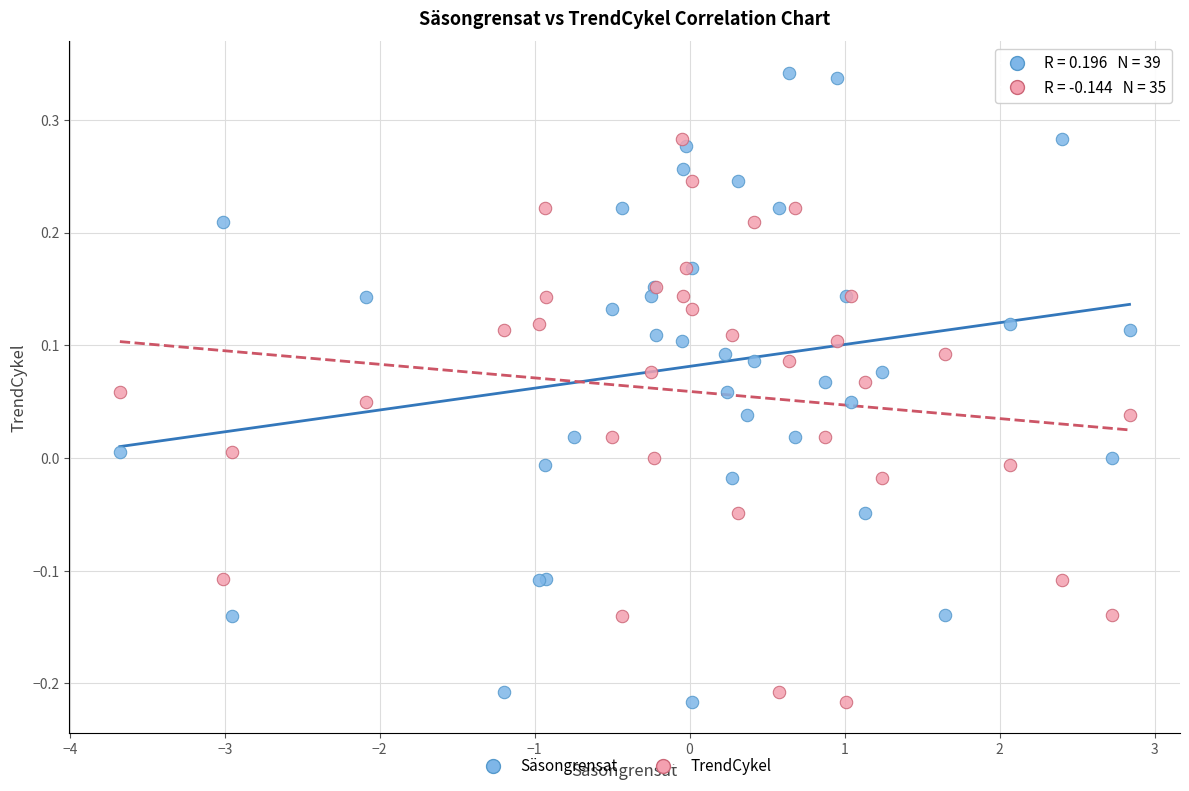

Which series has the widest spread of Y values?

Säsongrensat